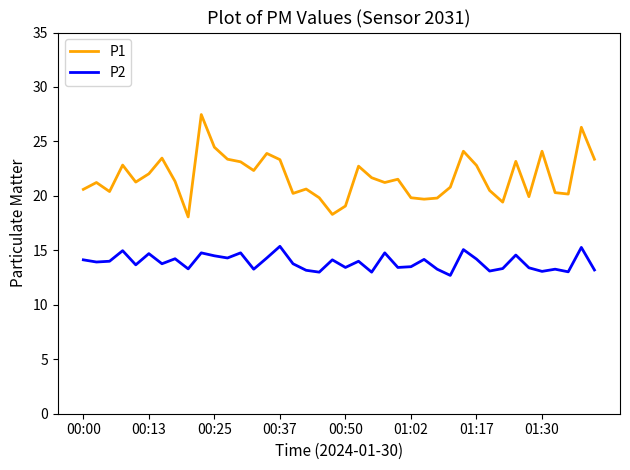

What is the difference between the maximum and minimum values in the P2 series?

2.7